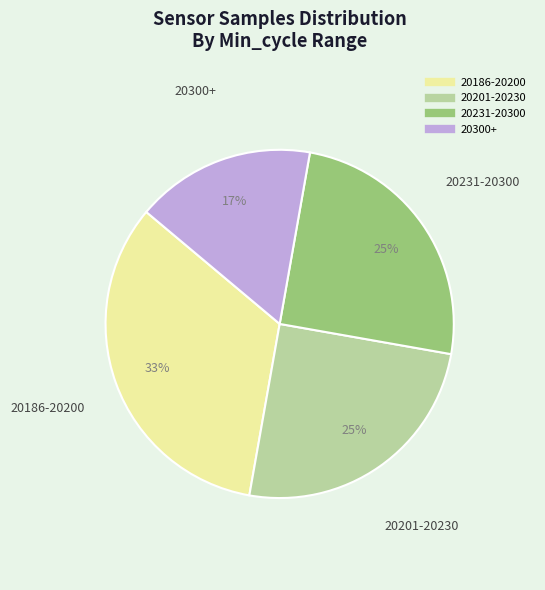

To the nearest percent, what is the average slice percentage?

25%